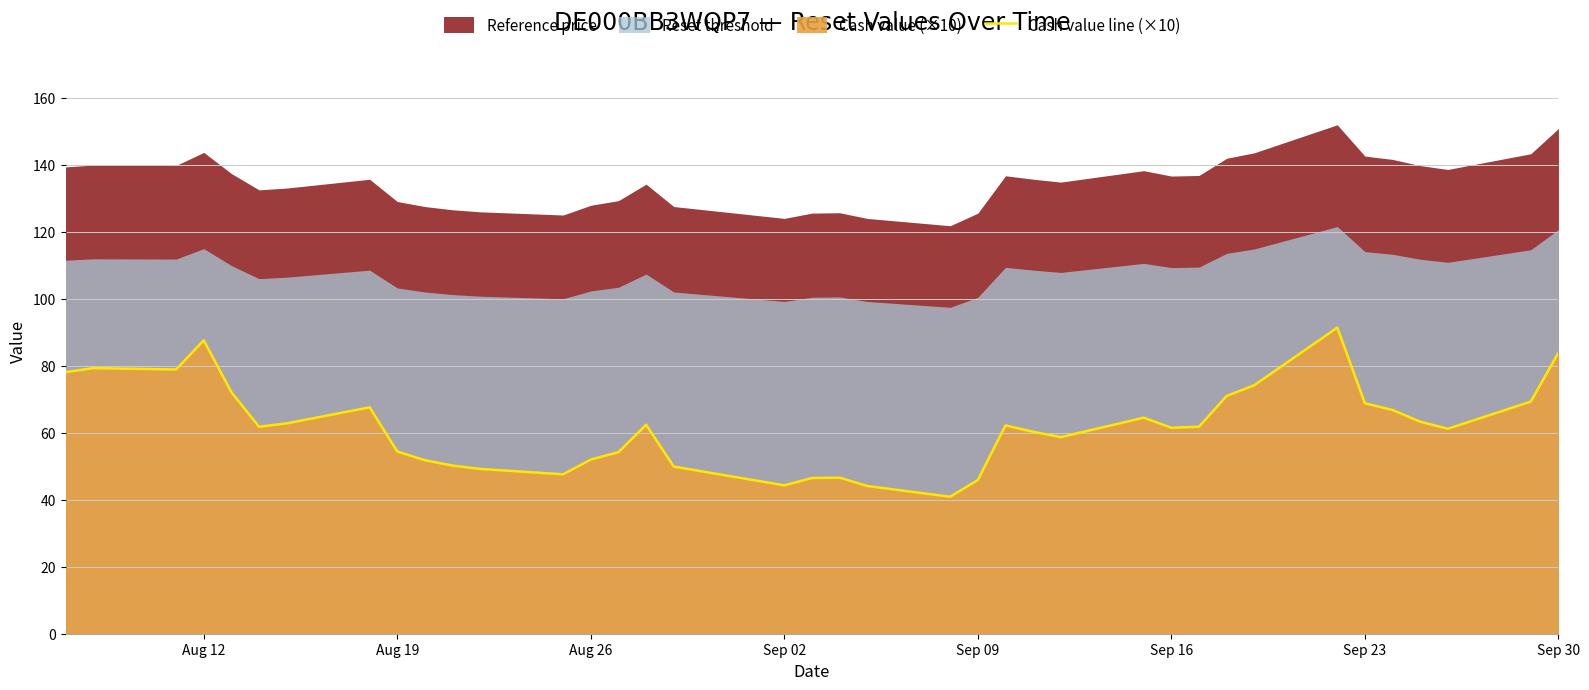

What is the highest value of the Cash value line (×10) series?

91.4